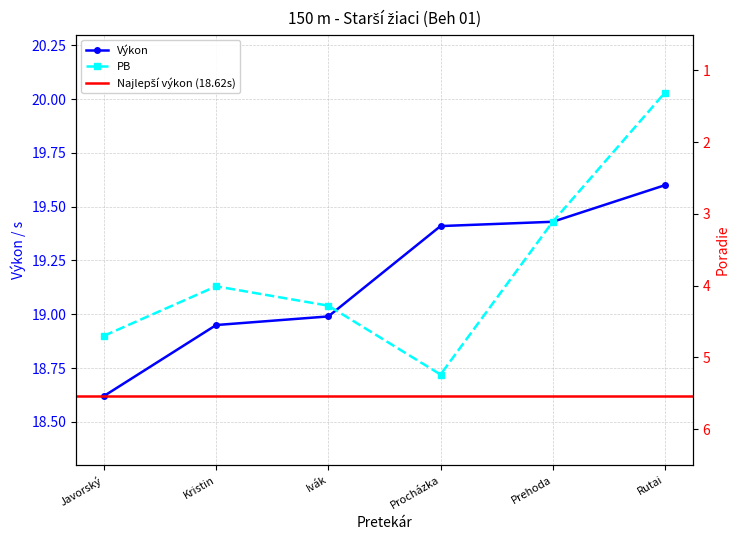

At how many categories does at least one series exceed 19?

5